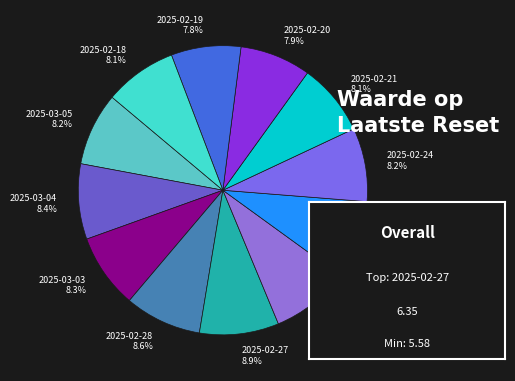

To the nearest percent, what portion does 2025-02-18 represent?

8%